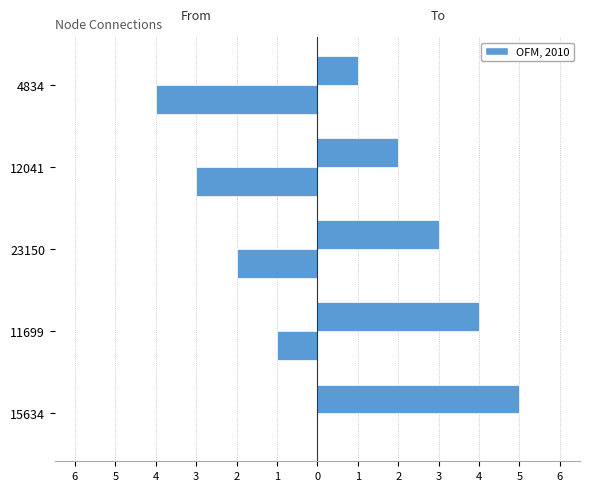

Reading left to right, transcribe all the data shown in this chart.

from: 0	-1	-2	-3	-4
to: 5	4	3	2	1